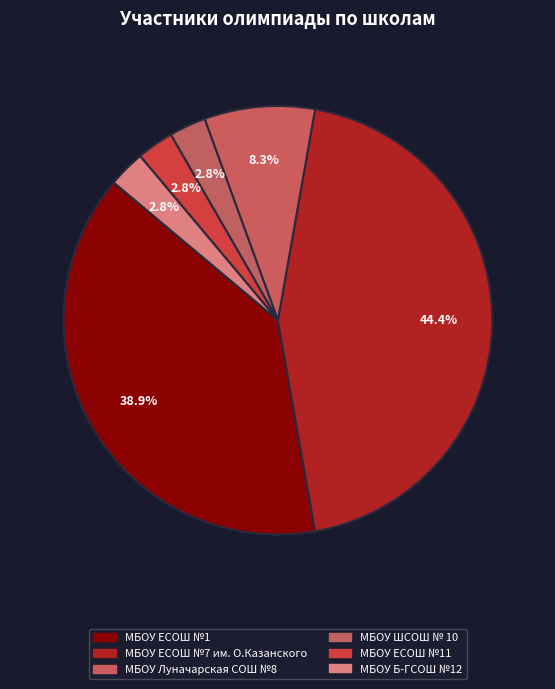

How many slices are in this pie chart?

6